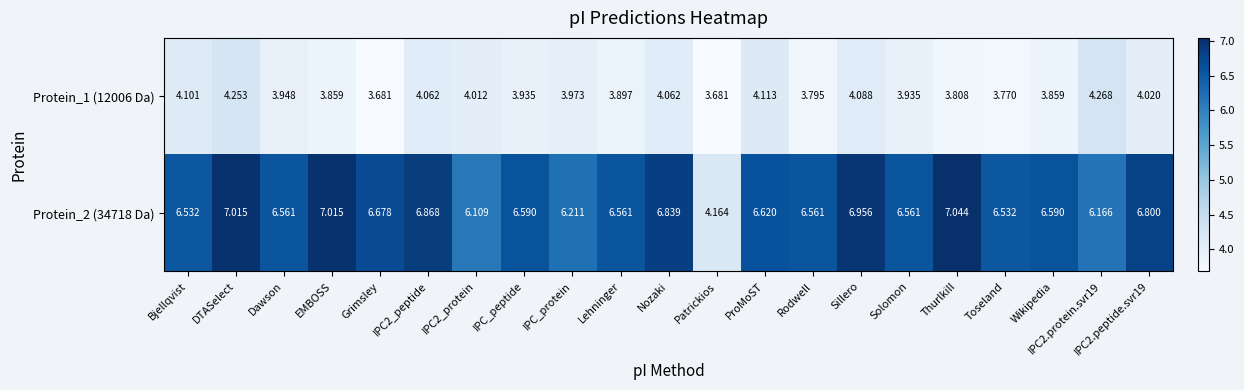

At which category is the sum across all series the highest?

DTASelect